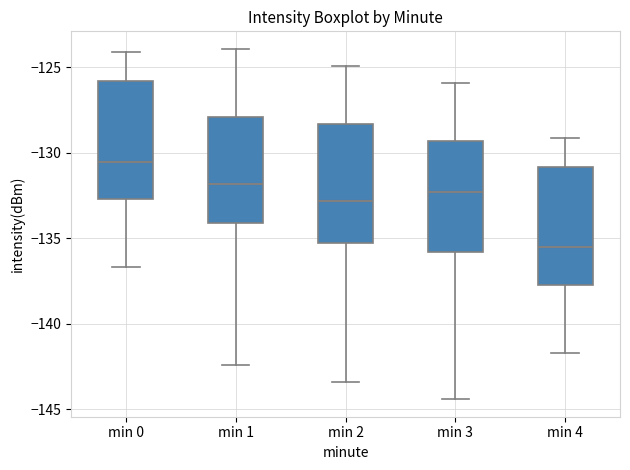

Reading left to right, read every box against the y-axis: the position of its median line, the range the box covers, and the ends of its whiskers. The values are not printed on the chart, so give them approximately, as read against the axis.

min 0: median -130.5, box -132.5 to -126.0, whiskers -136.5 to -124.0
min 1: median -132.0, box -134.0 to -128.0, whiskers -142.5 to -124.0
min 2: median -133.0, box -135.0 to -128.5, whiskers -143.5 to -125.0
min 3: median -132.5, box -136.0 to -129.5, whiskers -144.5 to -126.0
min 4: median -135.5, box -137.5 to -131.0, whiskers -141.5 to -129.0